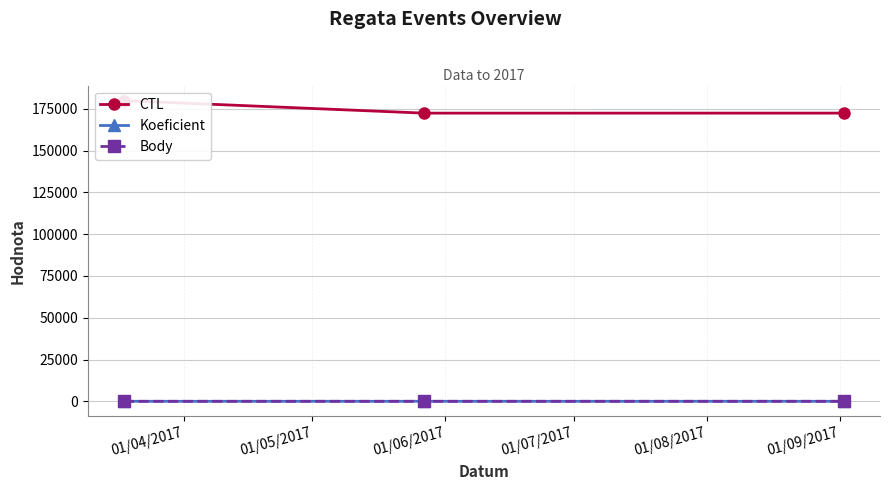

How many lines are shown in the chart?

3